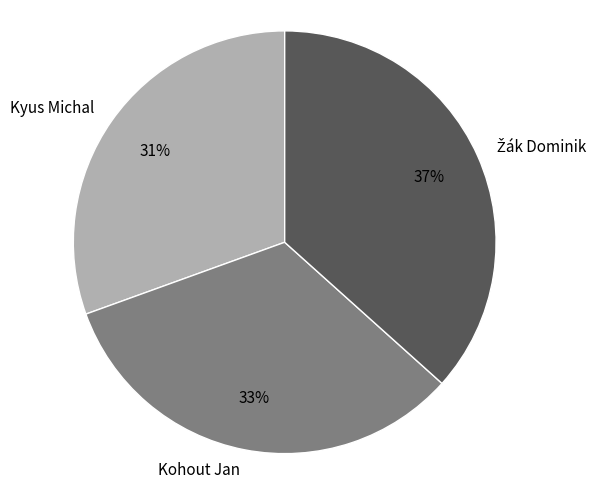

Does Kyus Michal represent more than half of the total?

No